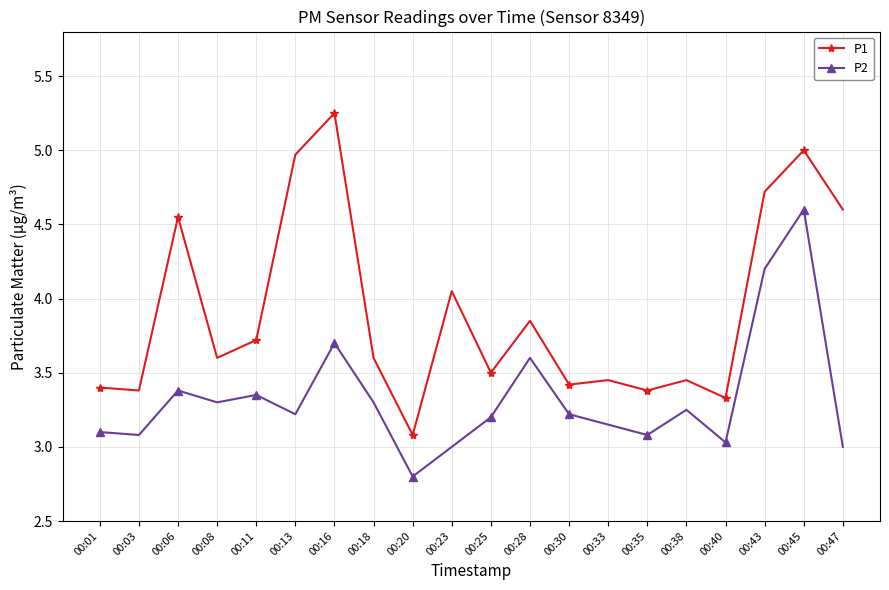

What is the difference between the second highest and minimum values in the P2 series?

1.4